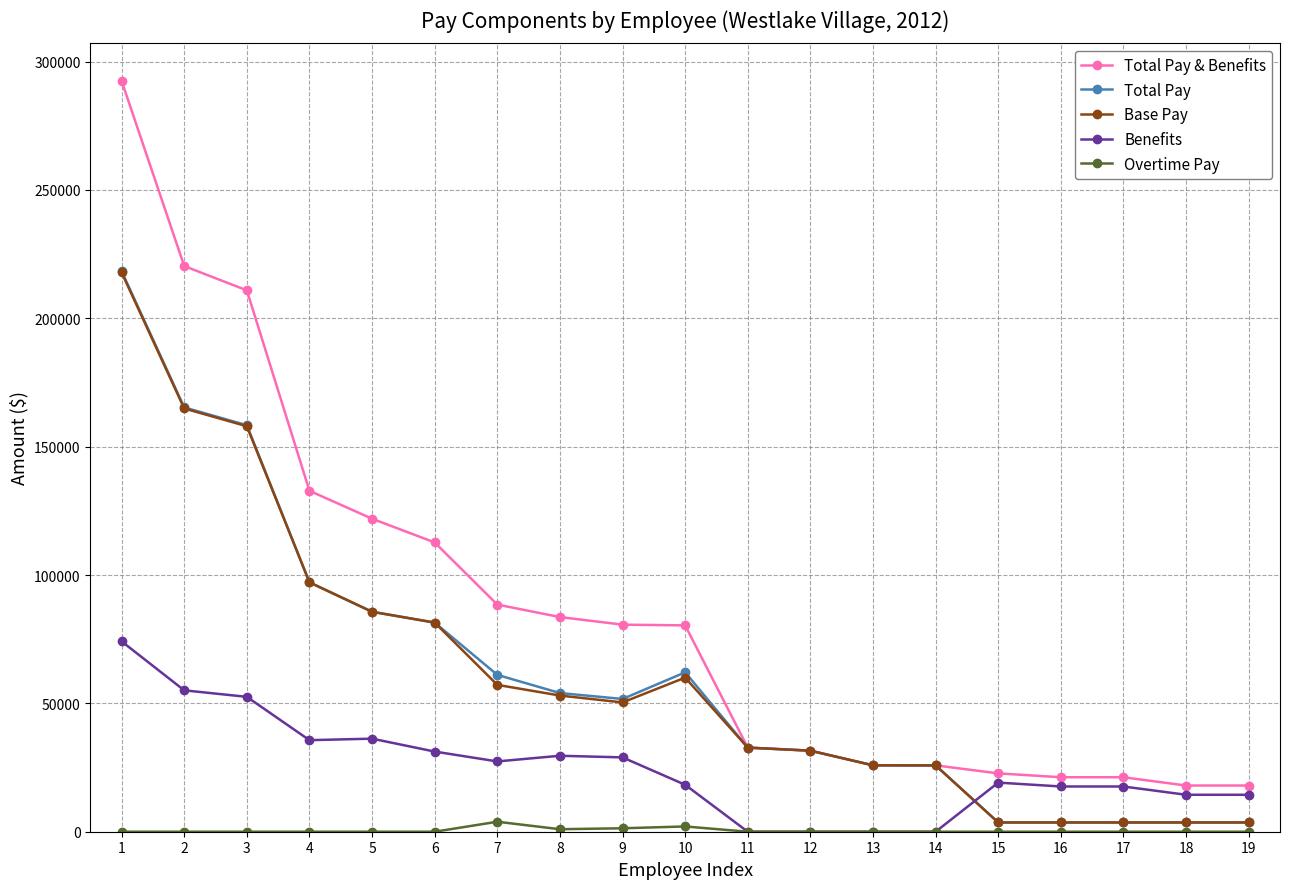

What is the maximum value for Total Pay & Benefits?

292503.1